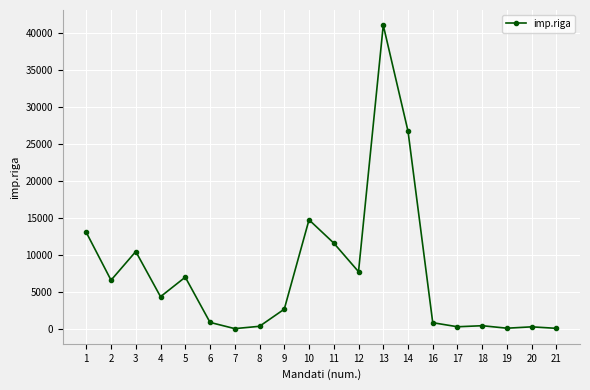

True or false: the data shows 302.4 at 20.

True